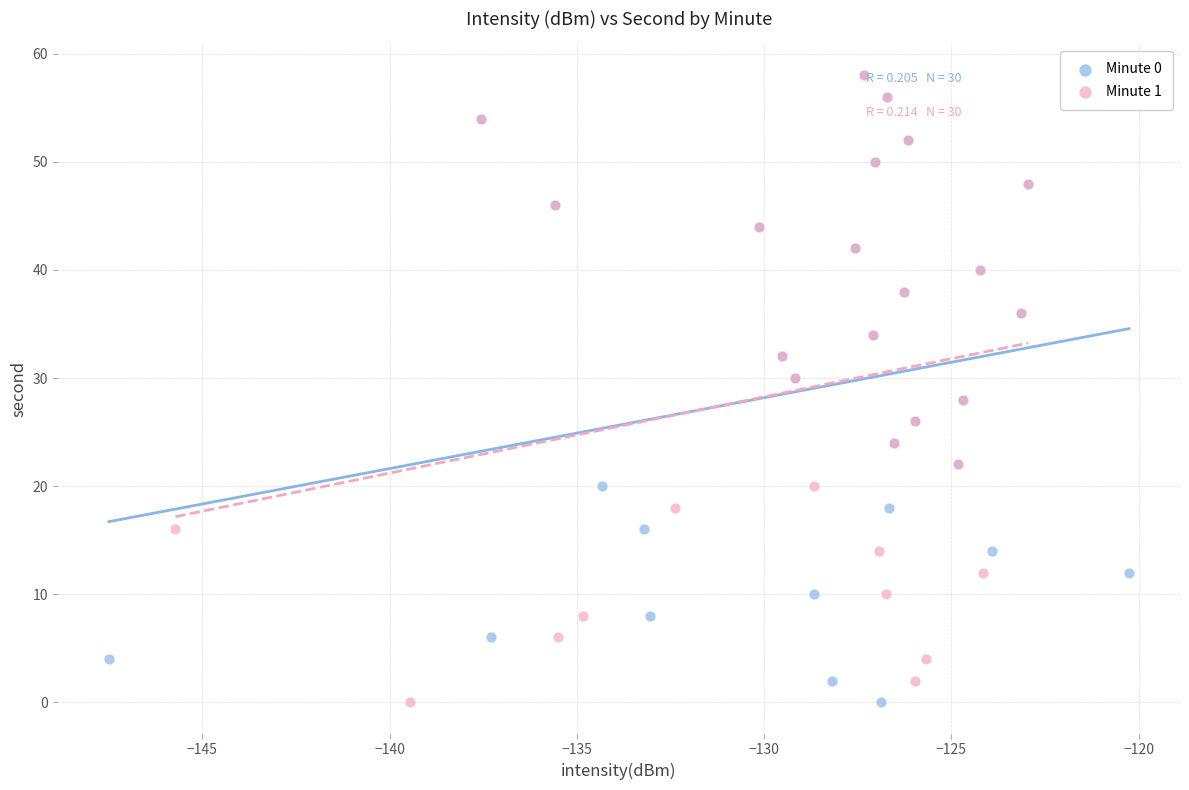

What are all the series names shown in the legend?

Minute 0, Minute 1